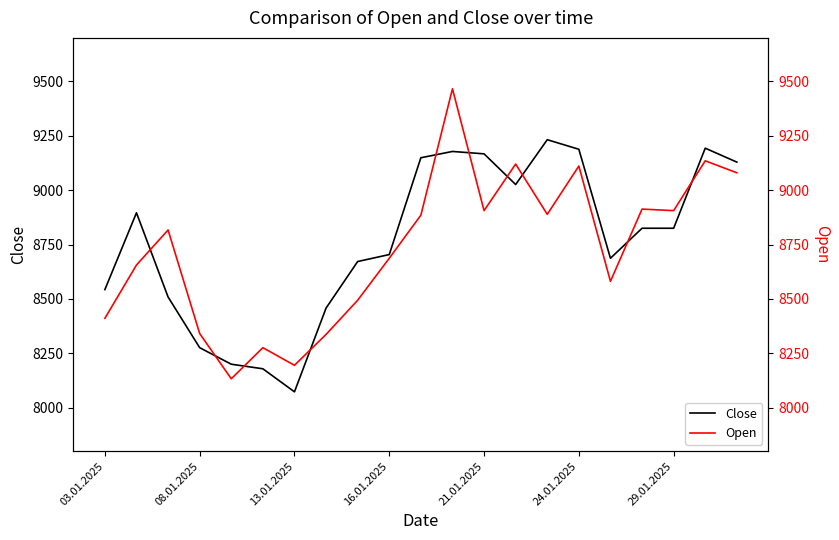

The Close series shows 14503 at 16.01.2025. True or false?

False